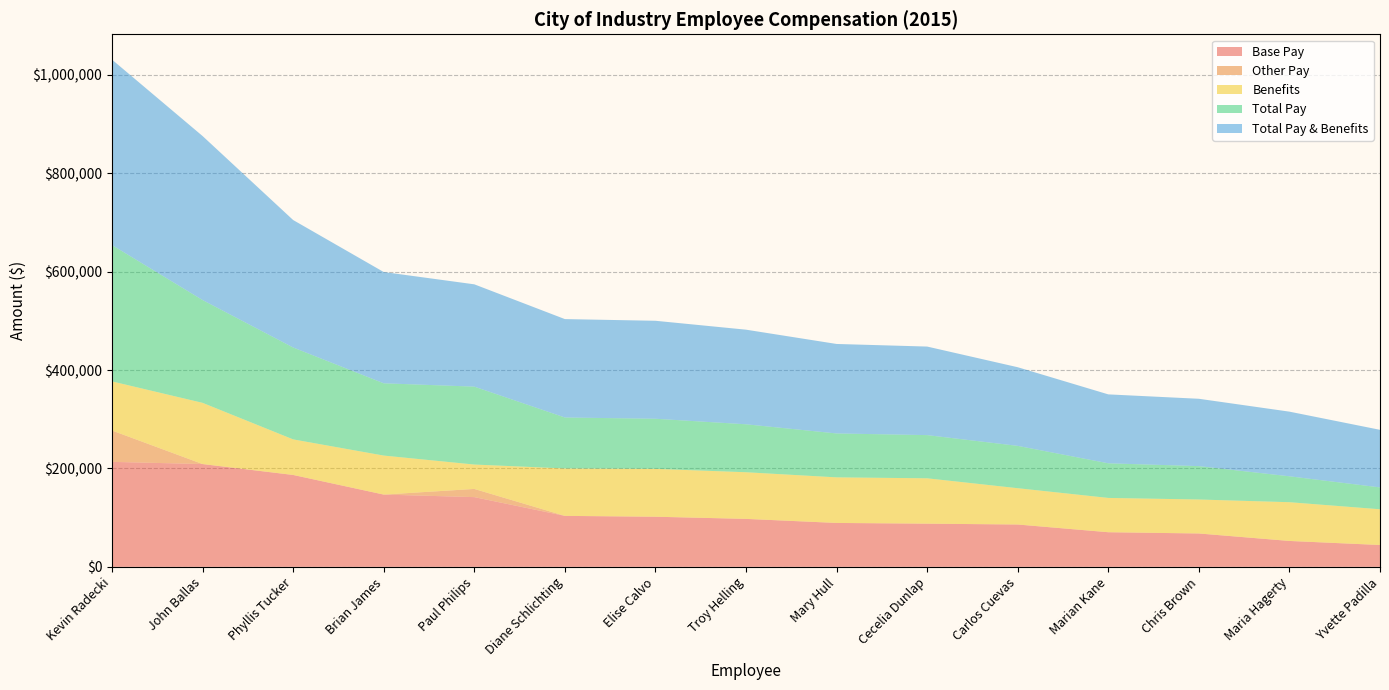

Reading left to right, extract all data points from this chart.

Base Pay: 213382.1	208934.8	186770.2	146893.6	141730.6	103597.1	101873.2	97471.1	89250.0	87775.6	86062.6	70379.3	67837.6	52650.0	44421.2
Other Pay: 63705.4	0.0	0.0	0.0	16636.3	0.0	0.0	0.0	0.0	0.0	0.0	0.0	0.0	0.0	0.0
Benefits: 99831.6	124404.8	72298.4	79282.5	49574.6	96391.9	97267.6	94829.0	92639.1	92211.4	73777.3	69709.5	69050.2	78751.9	72627.9
Total Pay: 277087.6	208934.8	186770.2	146893.6	158366.9	103597.1	101873.2	97471.1	89250.0	87775.6	86062.6	70379.3	67837.6	52650.0	44421.2
Total Pay & Benefits: 376919.2	333339.5	259068.6	226176.0	207941.5	199989.0	199140.7	192300.1	181889.1	179987.0	159839.8	140088.8	136887.8	131401.9	117049.1